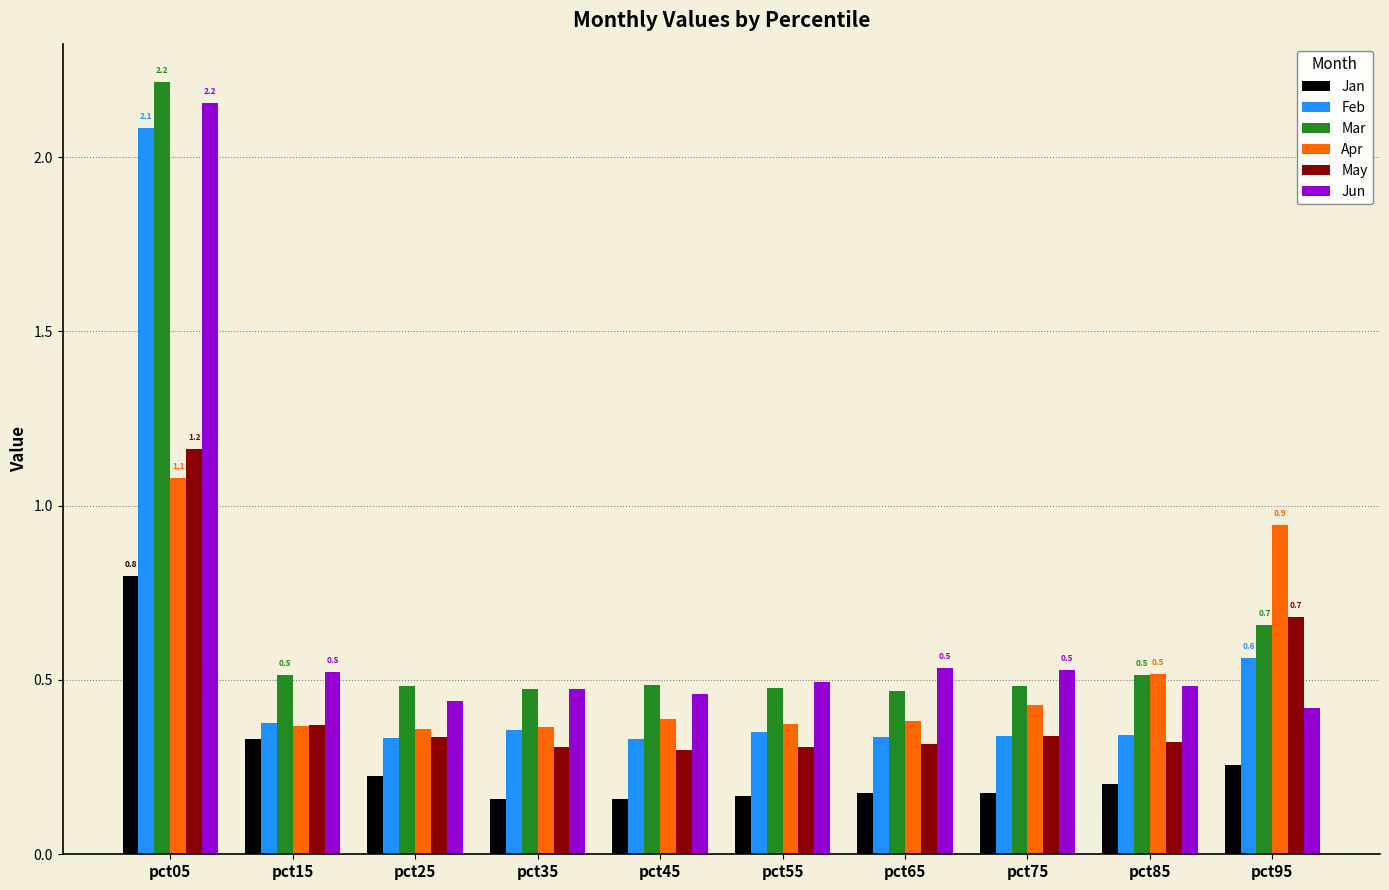

At which category does the chart reach its peak across all series?

pct05